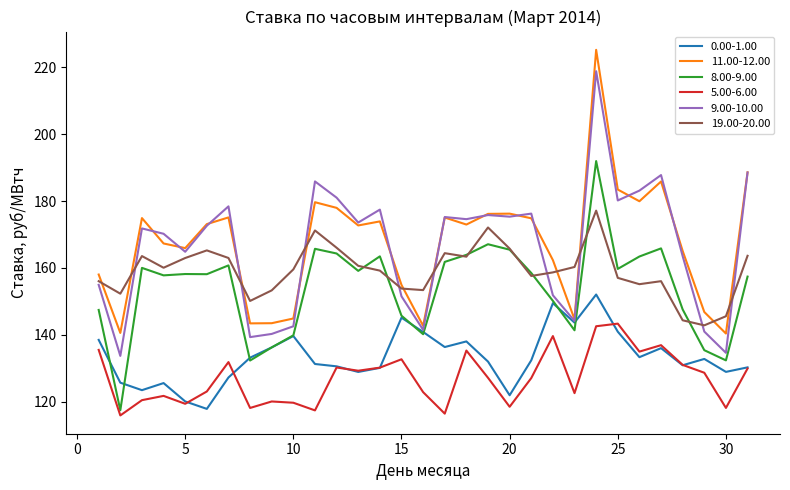

True or false: 9.00-10.00 and 5.00-6.00 cross at least once.

False